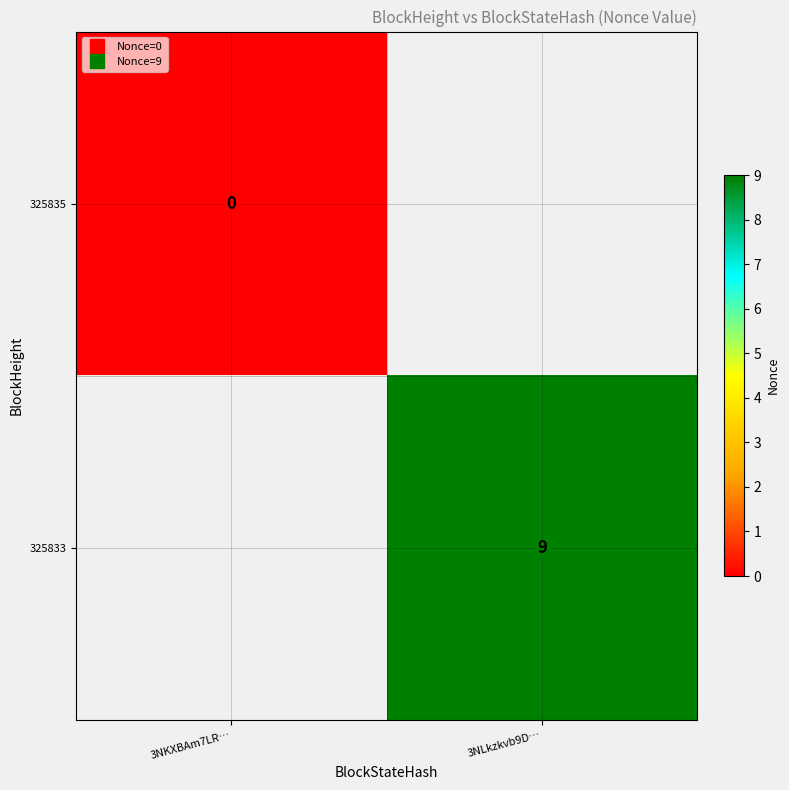

Which category has the lowest value in the 325835 series?

3NKXBAm7LR…